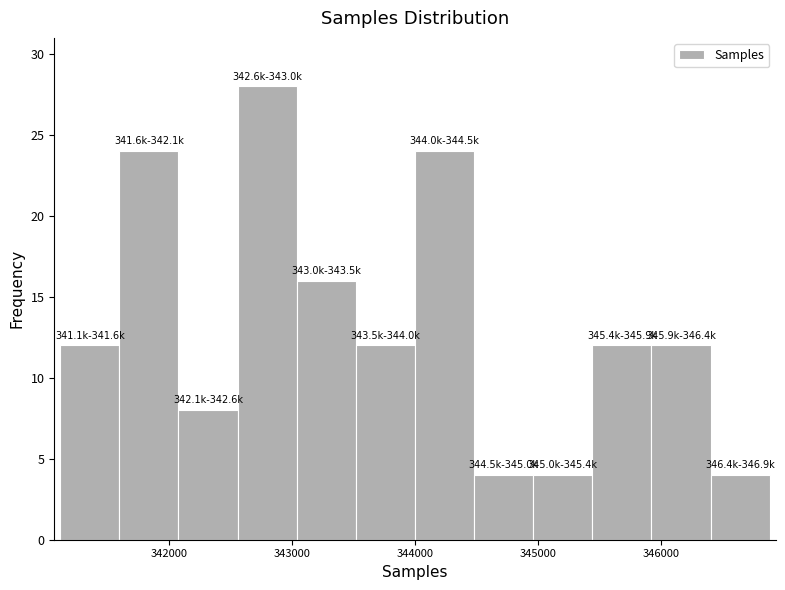

Over which range of the x-axis is the bar tallest?

342600 to 343000